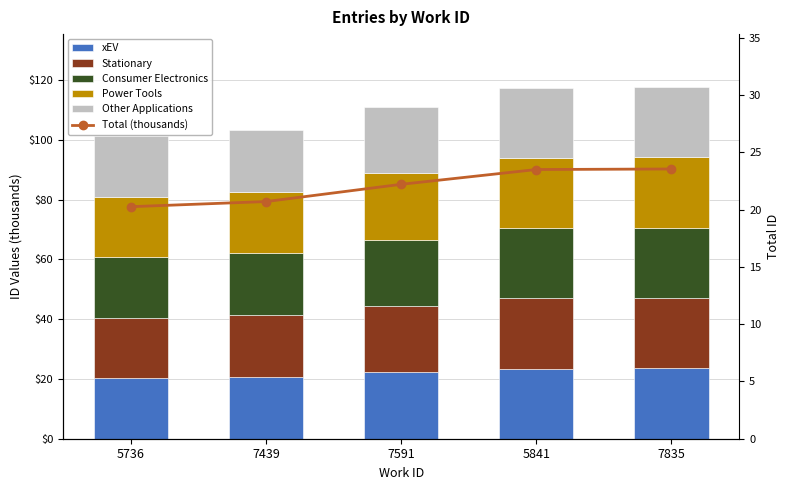

At 5736, list the series in order from smallest to largest.

xEV, Consumer Electronics, Power Tools, Other Applications, Total (thousands), Stationary